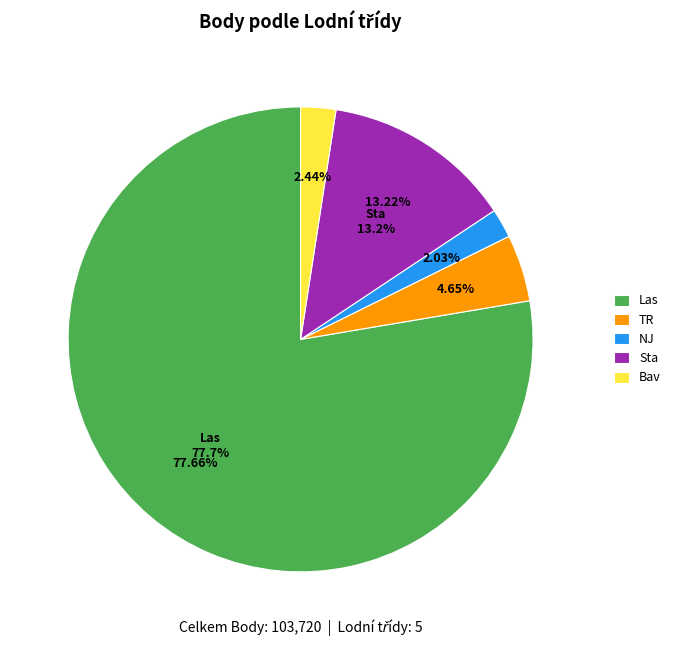

Which category has the biggest portion of the pie?

Las